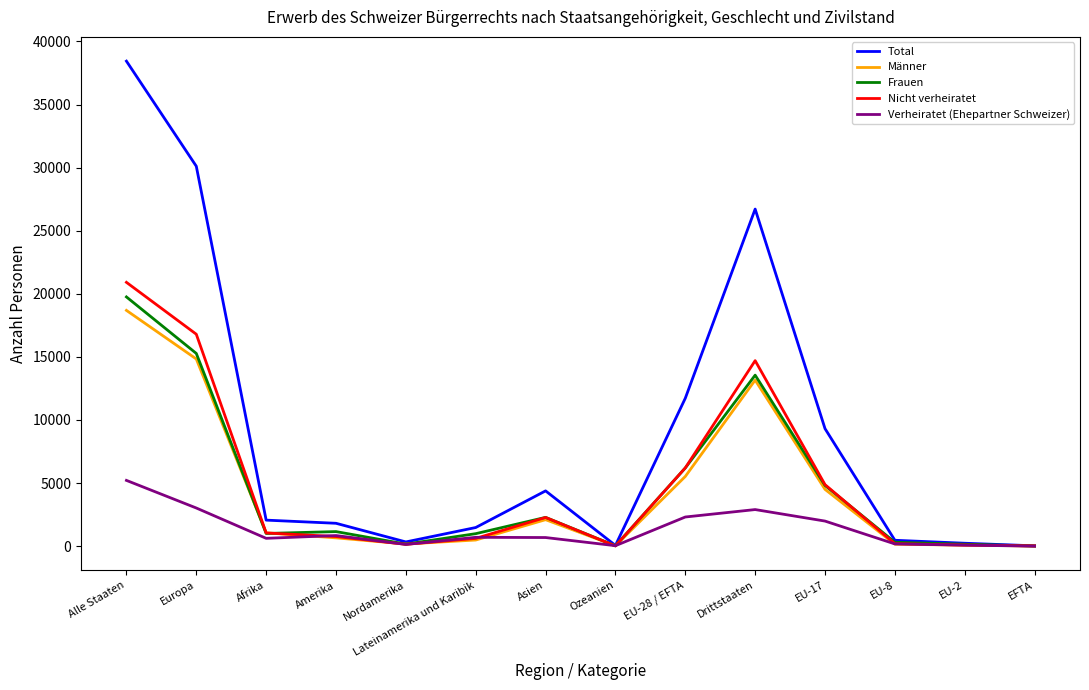

What is the total value across all series at Amerika?

5233